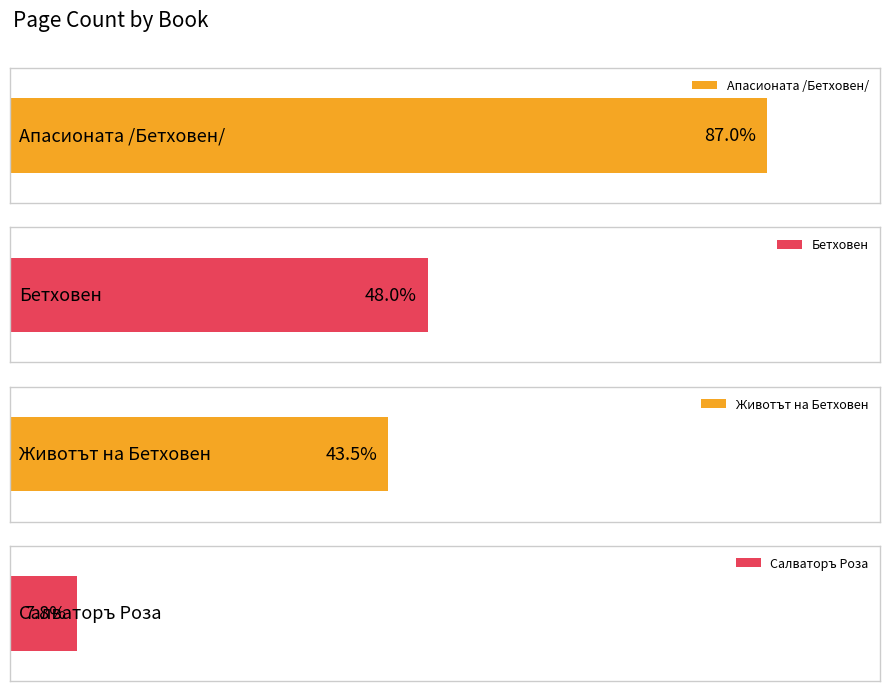

At which category does the chart reach its peak across all series?

Апасионата /Бетховен/